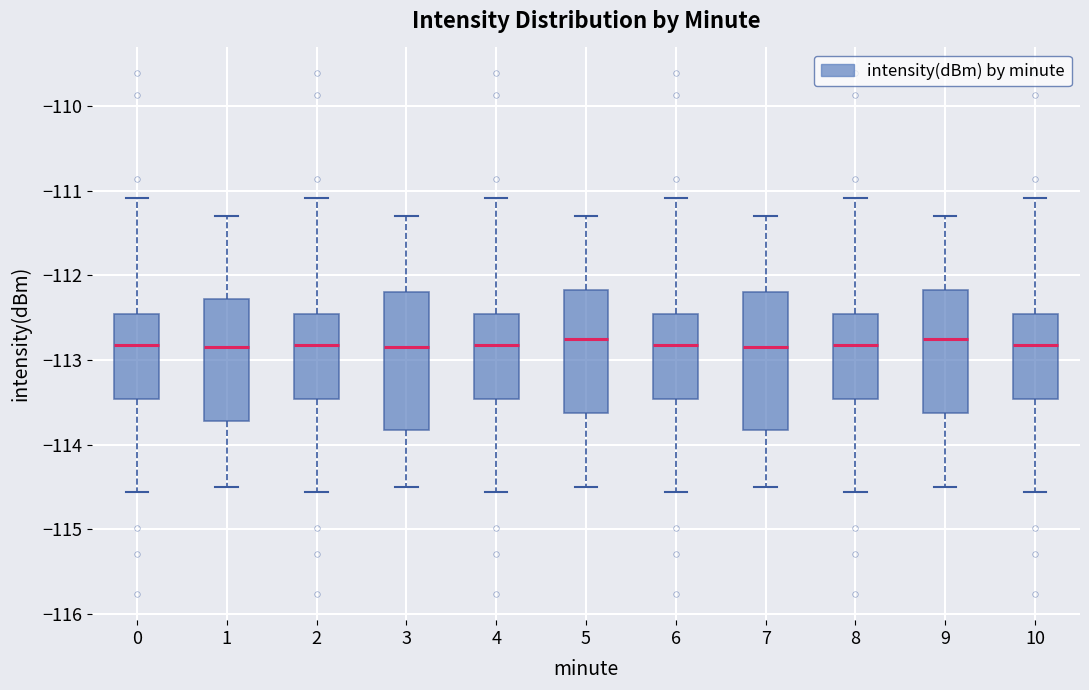

Reading left to right, read every box against the y-axis: the position of its median line, the range the box covers, and the ends of its whiskers. The values are not printed on the chart, so give them approximately, as read against the axis.

0: median -112.8, box -113.5 to -112.4, whiskers -114.6 to -111.1
1: median -112.8, box -113.7 to -112.3, whiskers -114.5 to -111.3
2: median -112.8, box -113.5 to -112.4, whiskers -114.6 to -111.1
3: median -112.8, box -113.8 to -112.2, whiskers -114.5 to -111.3
4: median -112.8, box -113.5 to -112.4, whiskers -114.6 to -111.1
5: median -112.7, box -113.6 to -112.2, whiskers -114.5 to -111.3
6: median -112.8, box -113.5 to -112.4, whiskers -114.6 to -111.1
7: median -112.8, box -113.8 to -112.2, whiskers -114.5 to -111.3
8: median -112.8, box -113.5 to -112.4, whiskers -114.6 to -111.1
9: median -112.7, box -113.6 to -112.2, whiskers -114.5 to -111.3
10: median -112.8, box -113.5 to -112.4, whiskers -114.6 to -111.1